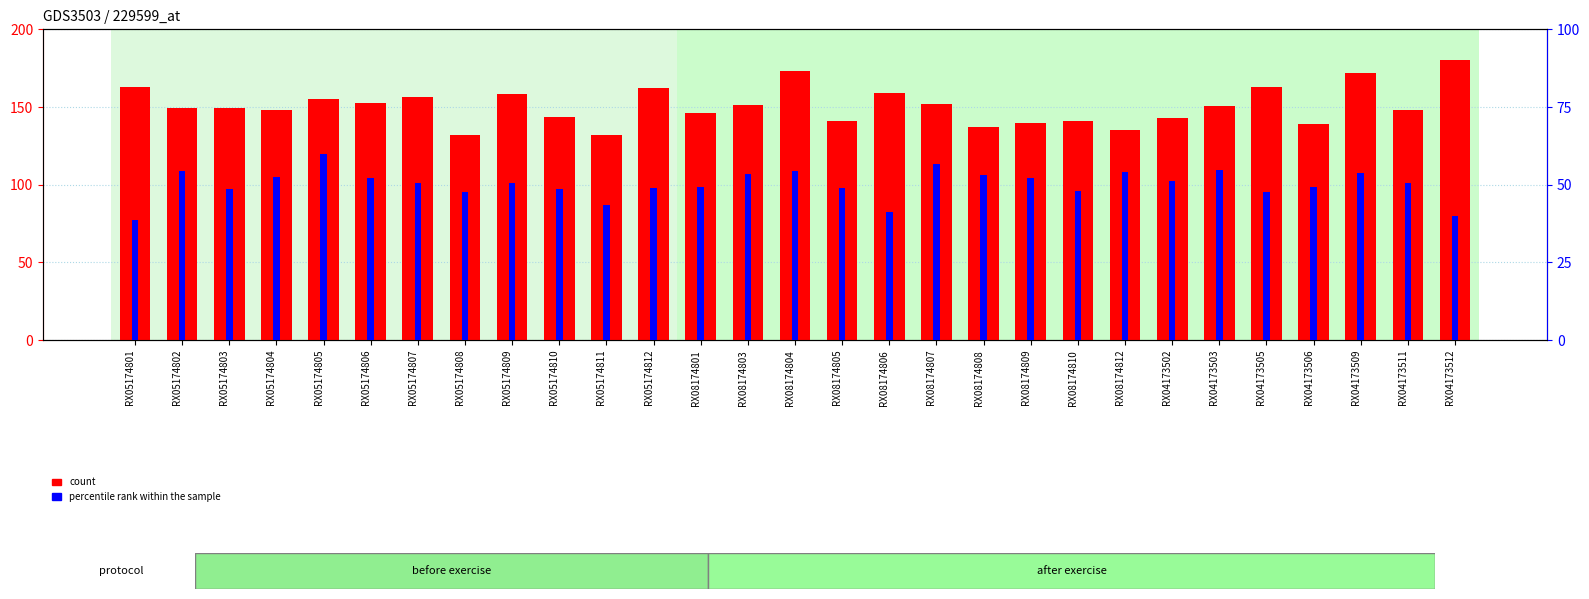

Reading left to right, list all the values displayed in this chart.

count: RX05174801=162.6	RX05174802=149.4	RX05174803=149.1	RX05174804=147.9	RX05174805=155.1	RX05174806=152.4	RX05174807=156.6	RX05174808=132.0	RX05174809=158.1	RX05174810=143.4	RX05174811=132.3	RX05174812=162.0	RX08174801=146.4	RX08174803=151.2	RX08174804=173.4	RX08174805=140.7	RX08174806=159.0	RX08174807=151.8	RX08174808=137.1	RX08174809=139.8	RX08174810=141.0	RX08174812=135.3	RX04173502=142.8	RX04173503=150.6	RX04173505=162.9	RX04173506=138.9	RX04173509=171.6	RX04173511=148.2	RX04173512=180.3
percentile rank within the sample: RX05174801=38.6	RX05174802=54.5	RX05174803=48.5	RX05174804=52.6	RX05174805=60.0	RX05174806=52.2	RX05174807=50.5	RX05174808=47.7	RX05174809=50.7	RX05174810=48.7	RX05174811=43.4	RX05174812=48.8	RX08174801=49.1	RX08174803=53.4	RX08174804=54.5	RX08174805=48.9	RX08174806=41.3	RX08174807=56.7	RX08174808=53.1	RX08174809=52.3	RX08174810=48.0	RX08174812=54.0	RX04173502=51.1	RX04173503=54.6	RX04173505=47.5	RX04173506=49.4	RX04173509=53.9	RX04173511=50.4	RX04173512=40.0